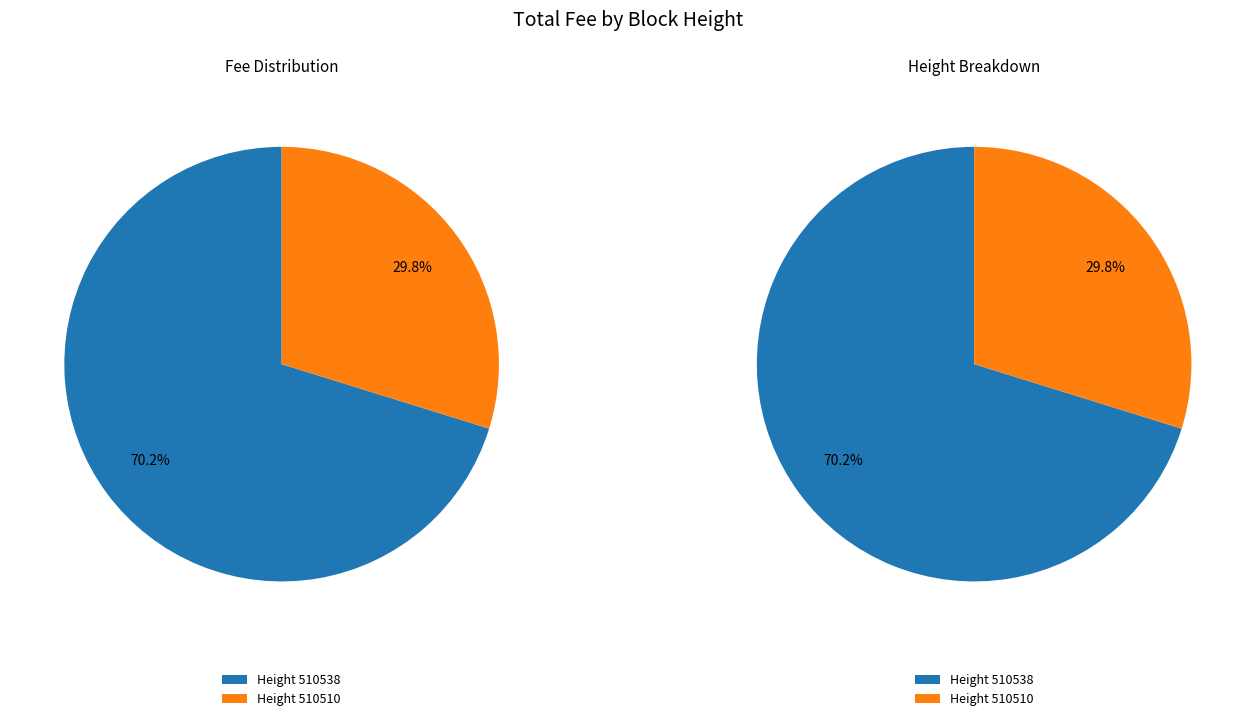

Which category has the smallest portion of the pie?

510510